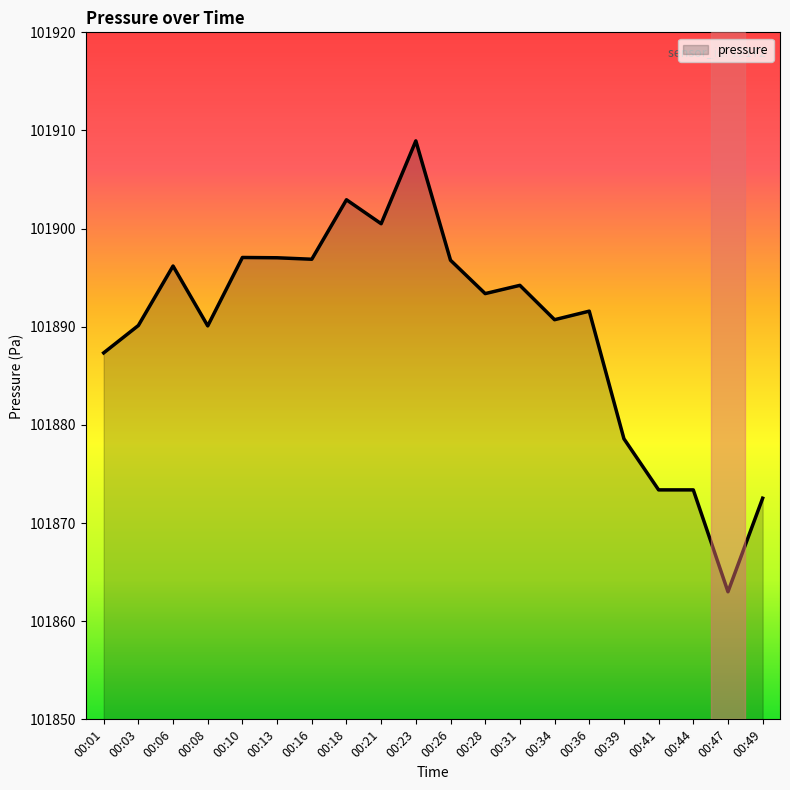

Where is the data nearest to the value 101885?

00:01